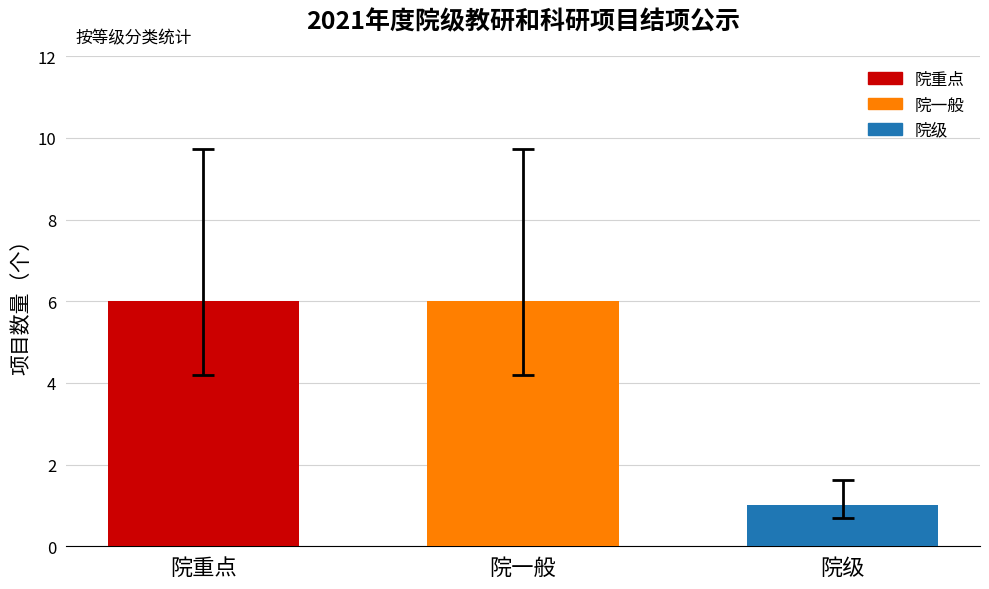

Is it true that the value at 院一般 is 6?

True